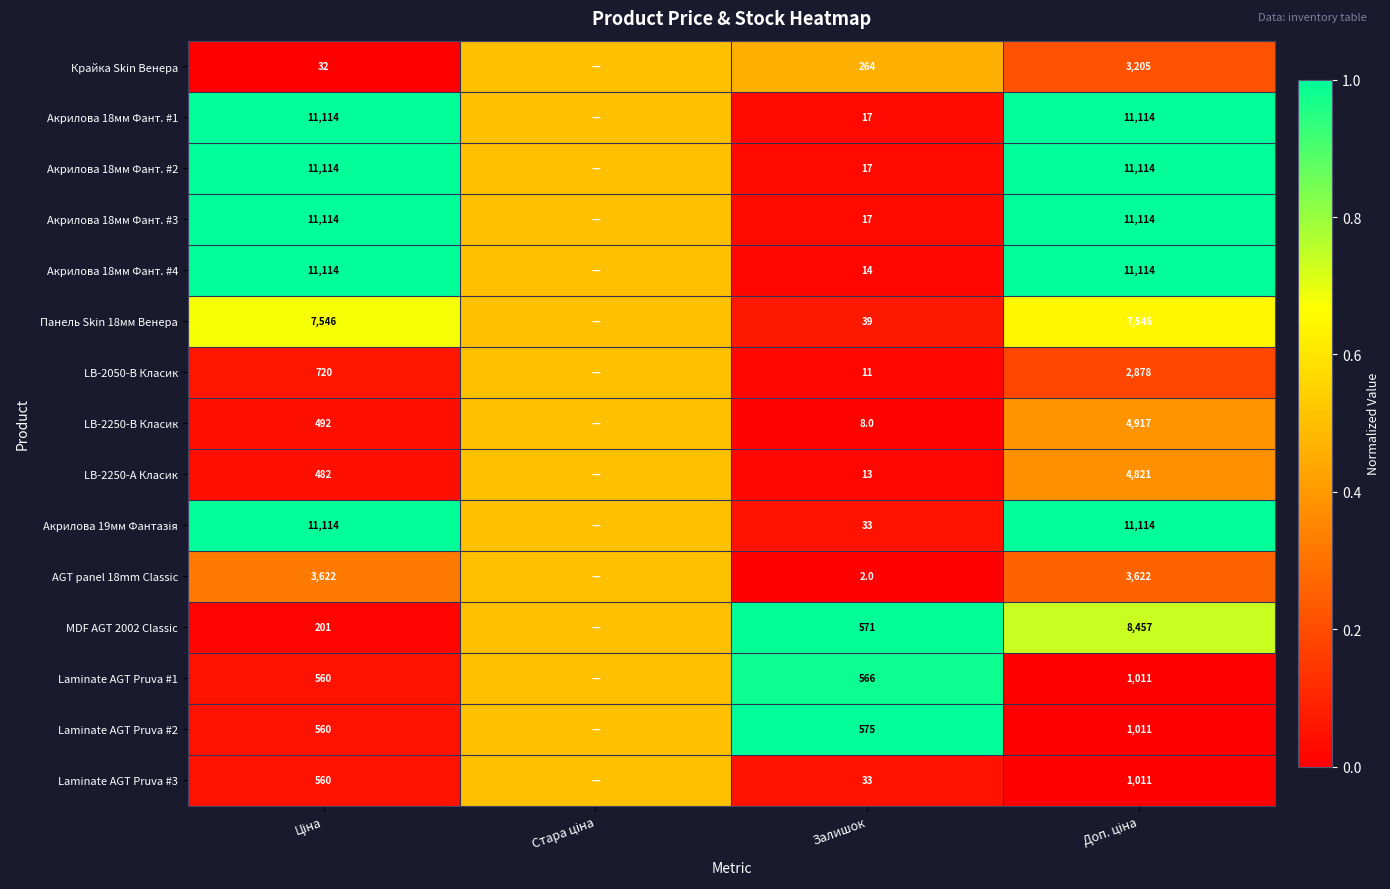

Is the value of Laminate AGT Pruva #3 at Залишок greater than the value of Крайка Skin Венера at Залишок?

No